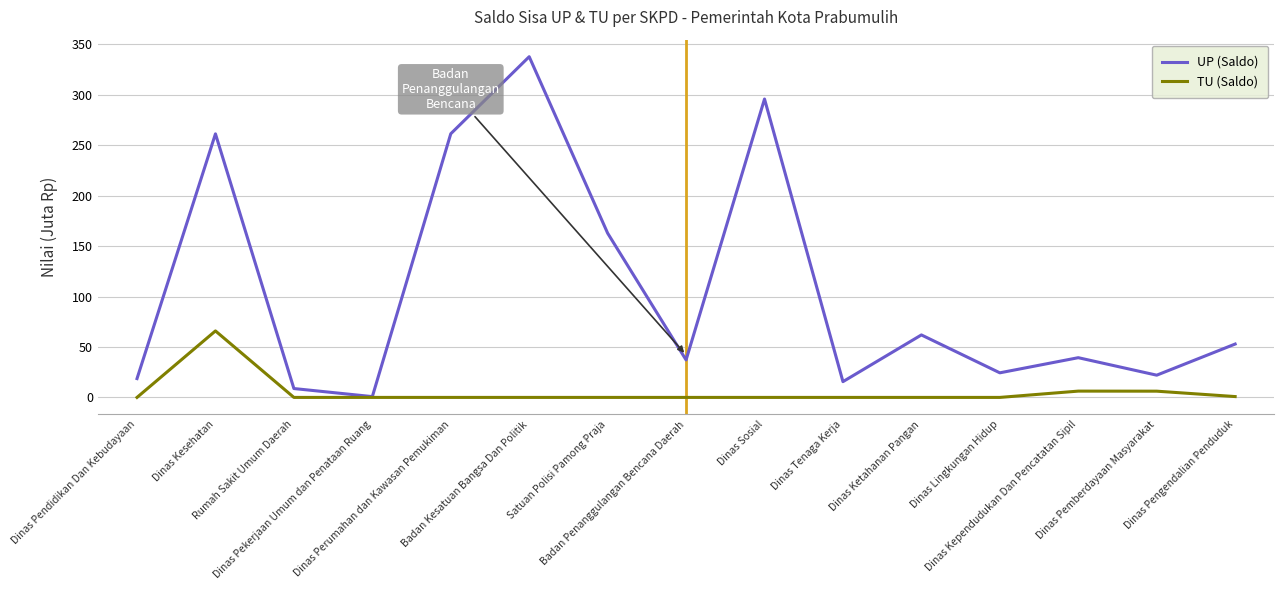

Rank the series by their average value, from lowest to highest.

TU (Saldo), UP (Saldo)